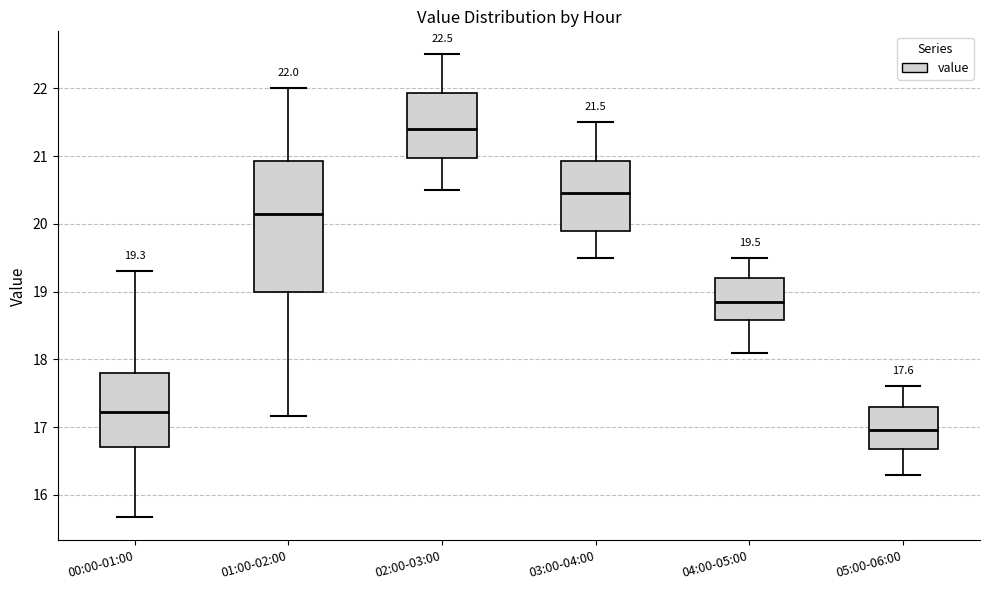

Which box is the tallest, from its lower edge to its upper edge?

01:00-02:00